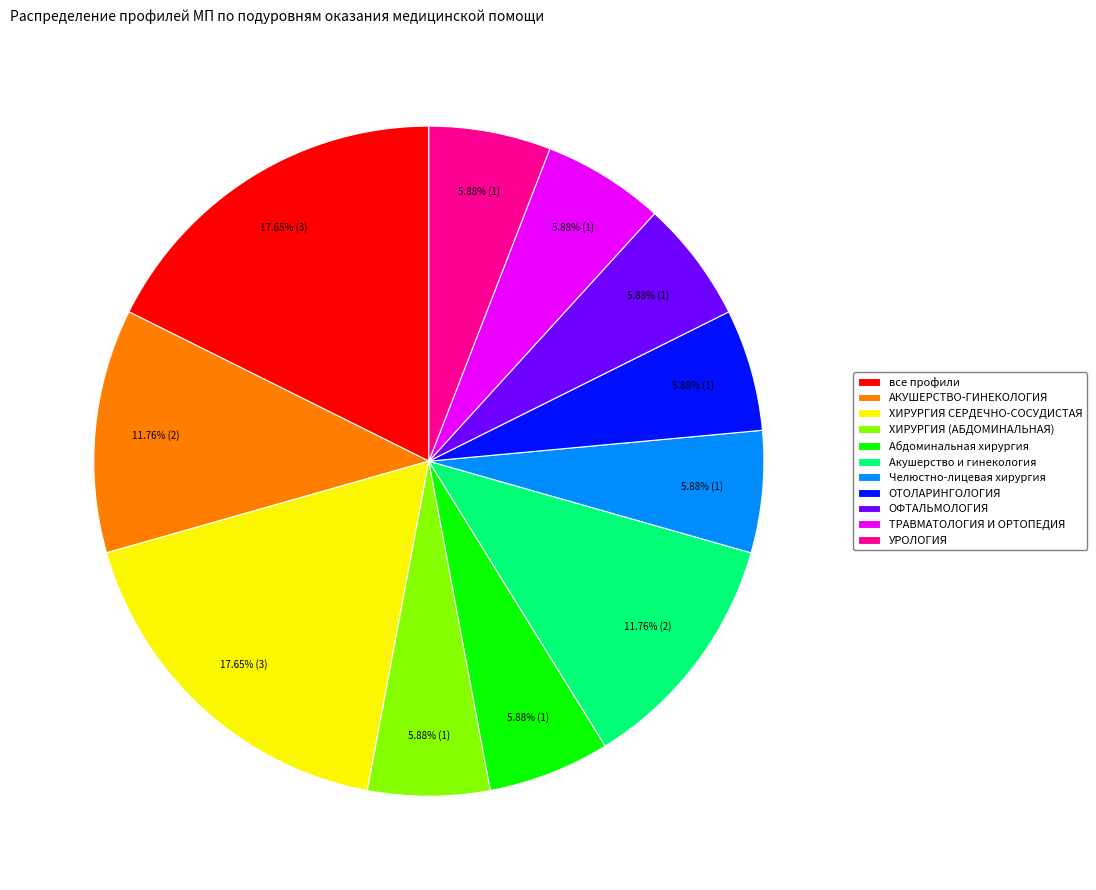

Combined, do АКУШЕРСТВО-ГИНЕКОЛОГИЯ and Челюстно-лицевая хирургия account for over 50%?

No